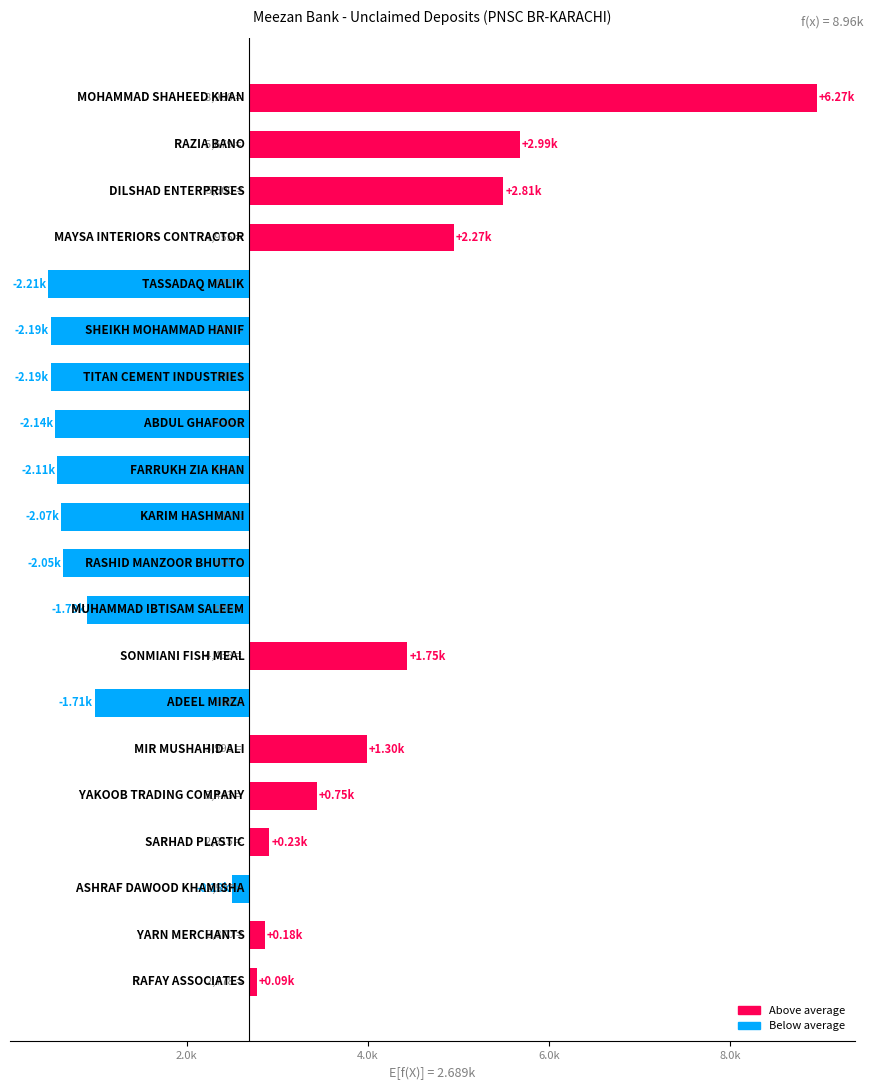

What is the change in value from 6.0k to 18?

-2085.3